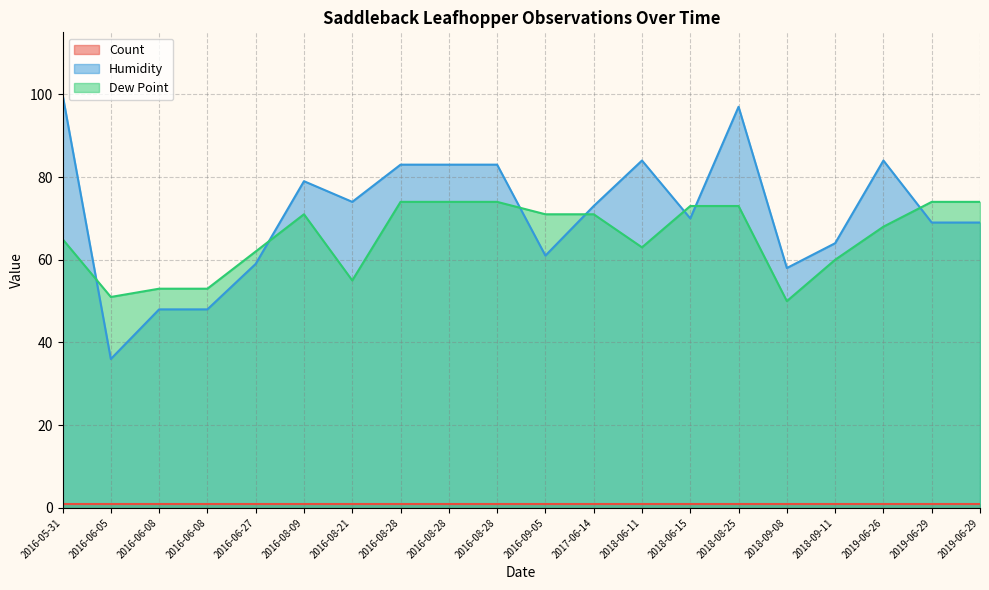

What is the label of the 2nd point from the left?

2016-06-05